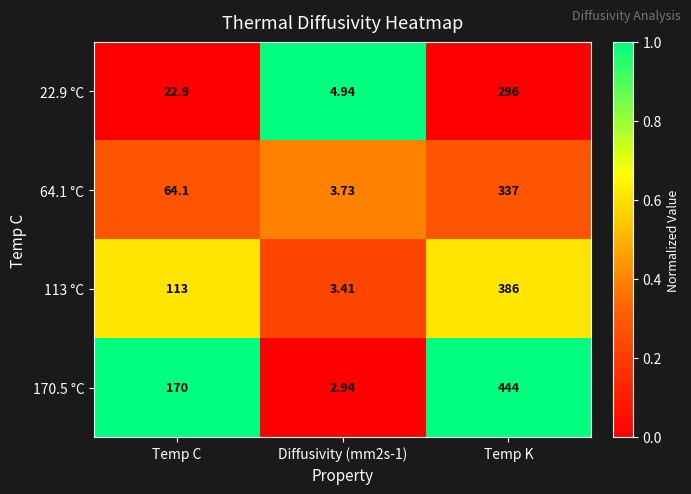

Is the value of 113 °C at Temp K greater than the value of 64.1 °C at Diffusivity (mm2s-1)?

Yes